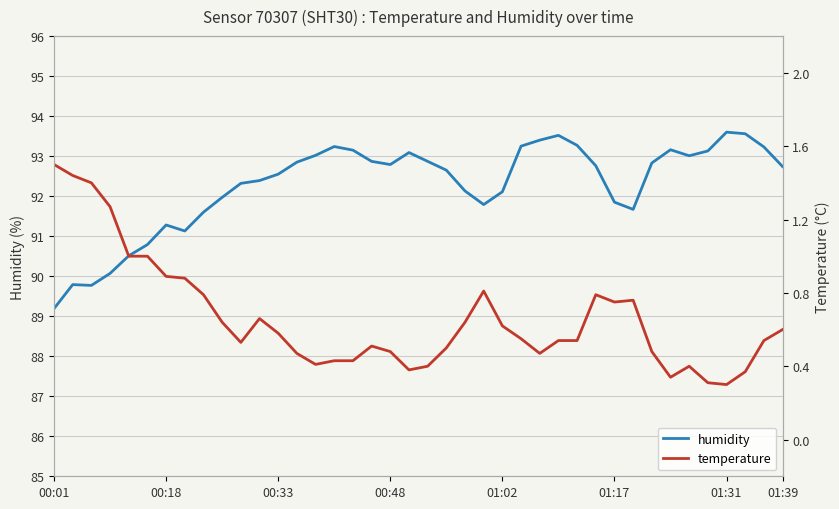

True or false: humidity has a value of 92.7 at 01:39.

True